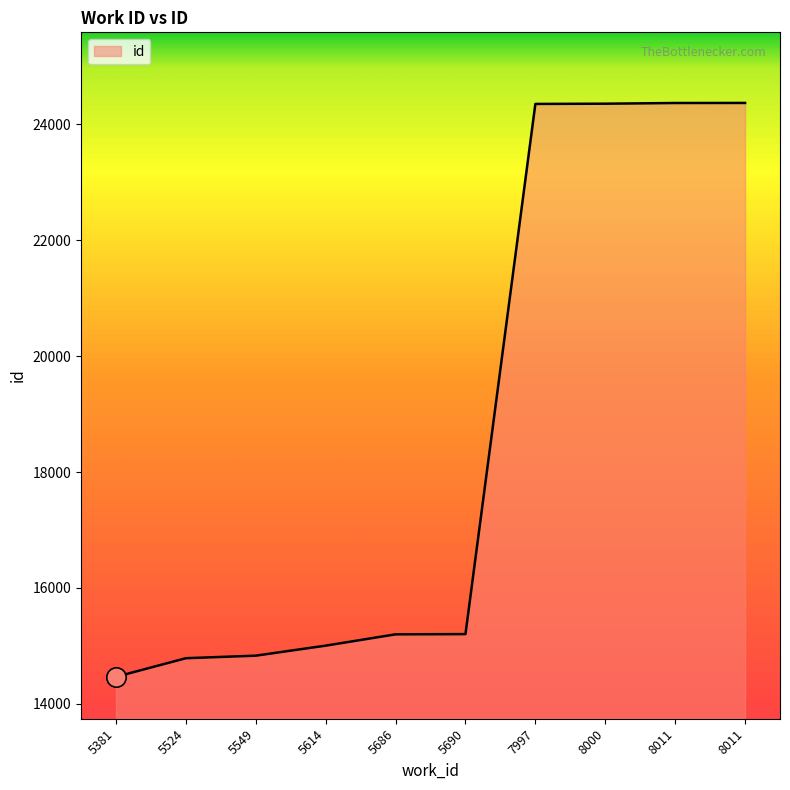

What is the difference between the maximum and second lowest values?

9582